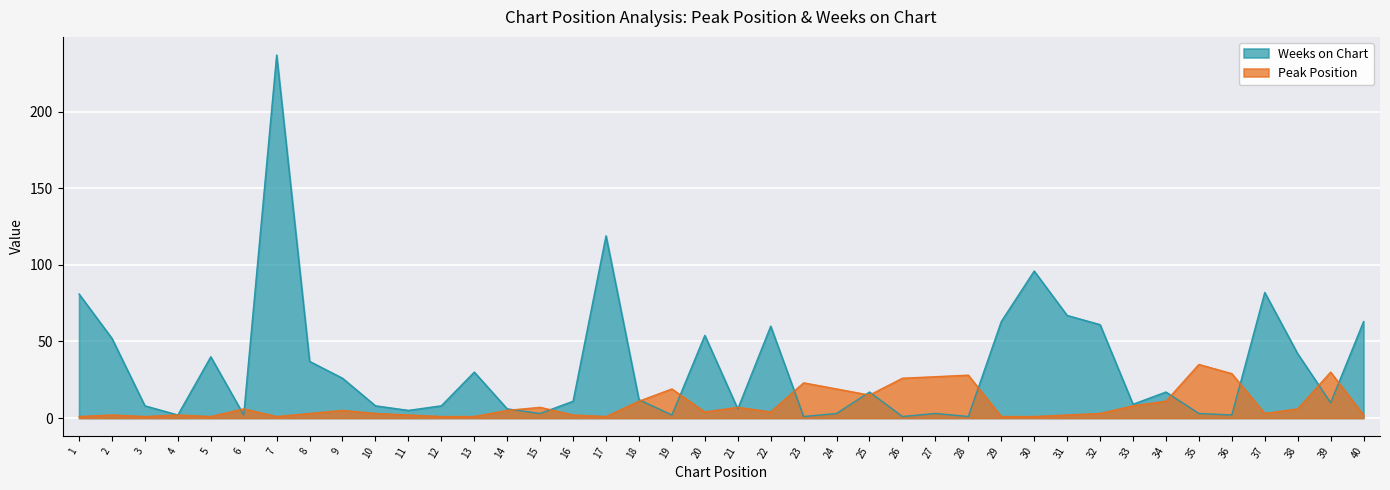

Rank the series at 32 from lowest to highest value.

Peak Position, Weeks on Chart